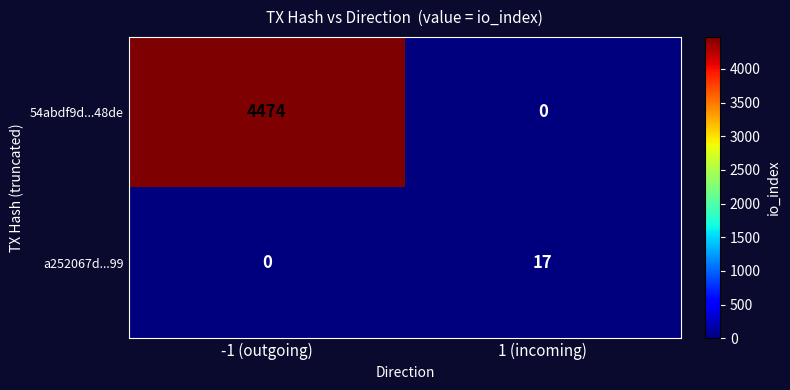

What is the spread (max minus min) of values at -1 (outgoing)?

4474